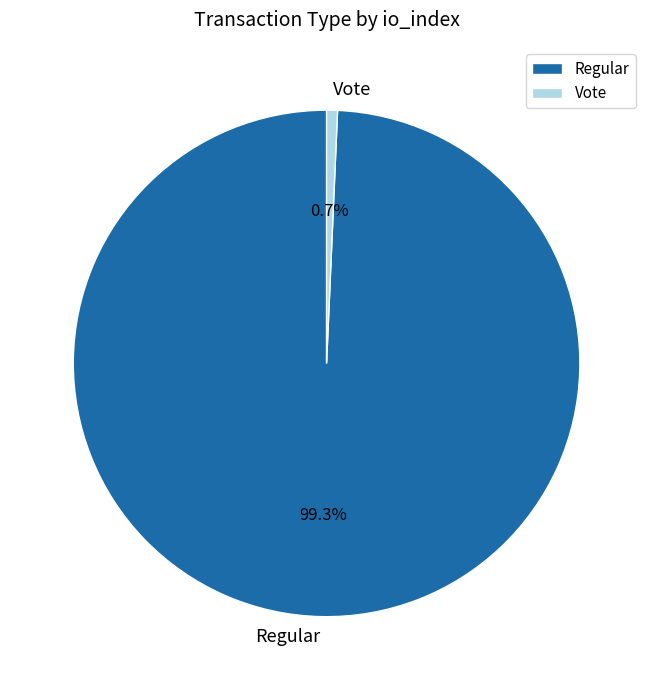

What percentage is the Regular slice, to the nearest percent?

99%